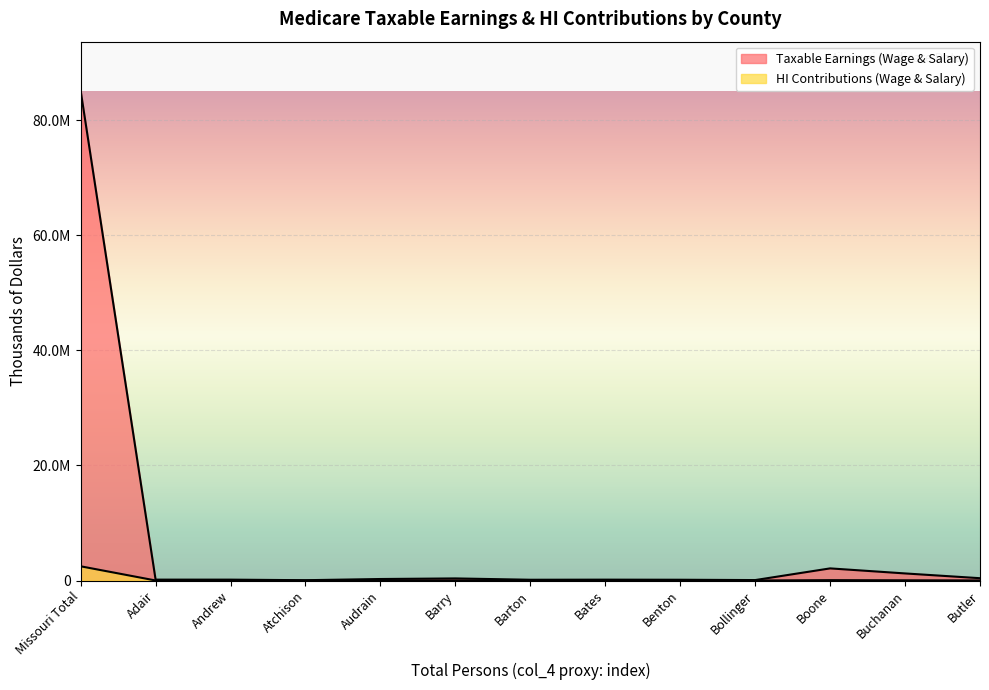

Where does the HI Contributions (Wage & Salary) series first go above 4408?

Missouri Total